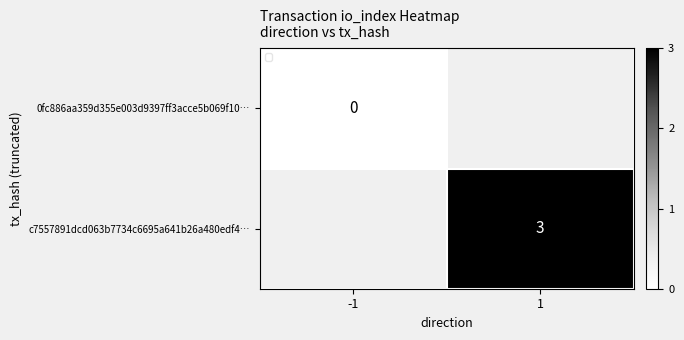

The c7557891dcd063b7734c6695a641b26a480edf4… series shows 3 at 1. True or false?

True